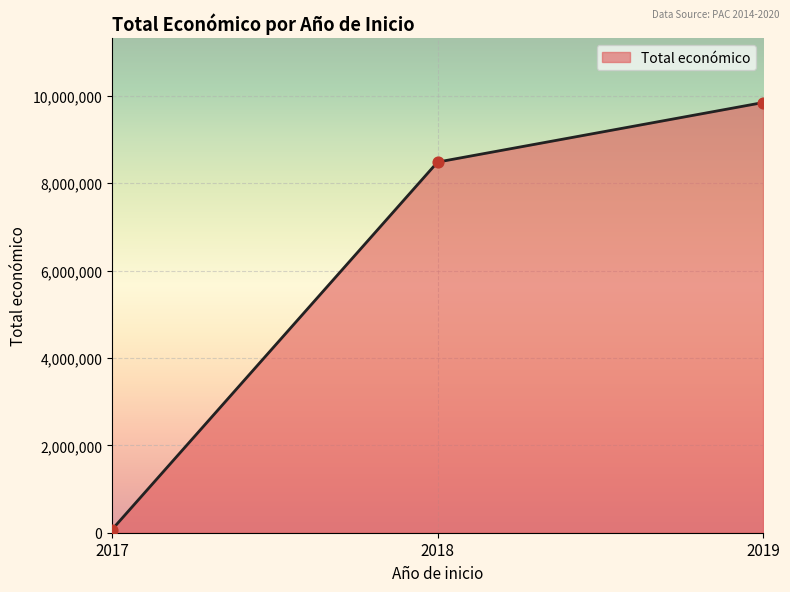

What is the ratio of the value at 2019 to the value at 2018?

1.2